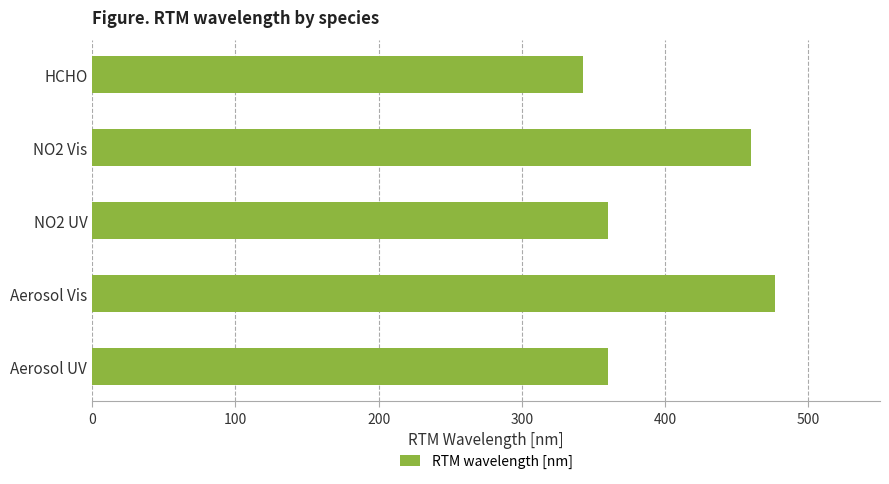

Reading bottom to top, transcribe all the data shown in this chart.

Aerosol UV=360	Aerosol Vis=477	NO2 UV=360	NO2 Vis=460	HCHO=343